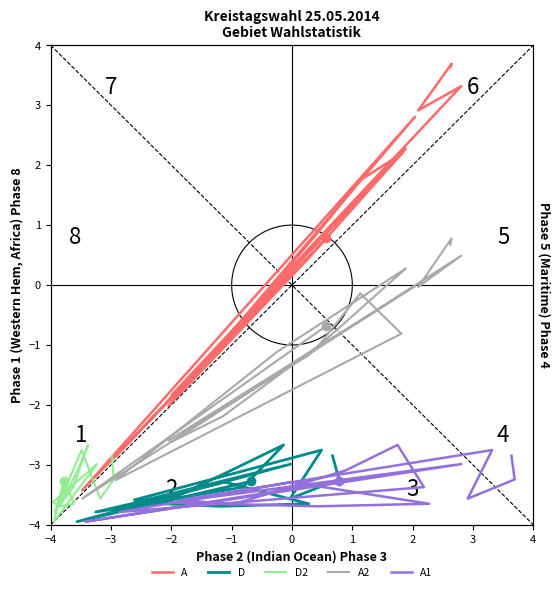

Which series has the largest total across all categories?

A